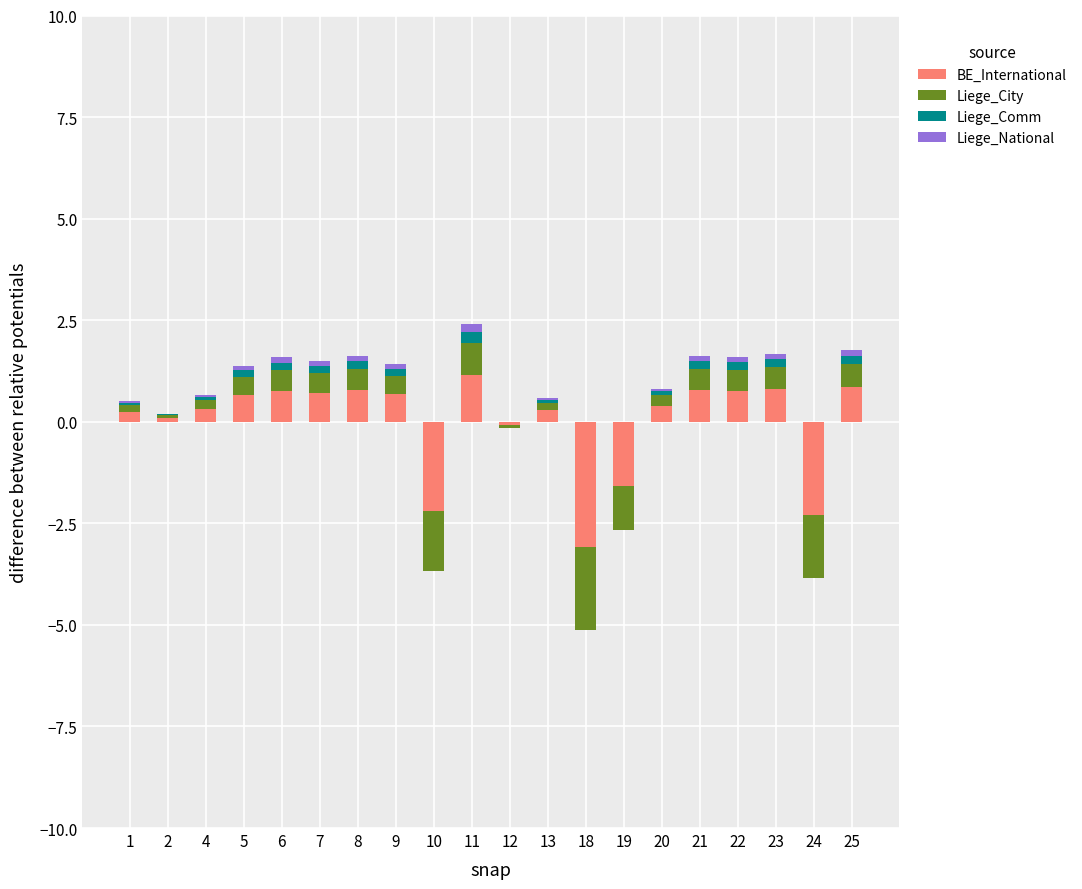

At how many categories does at least one series exceed 0?

15